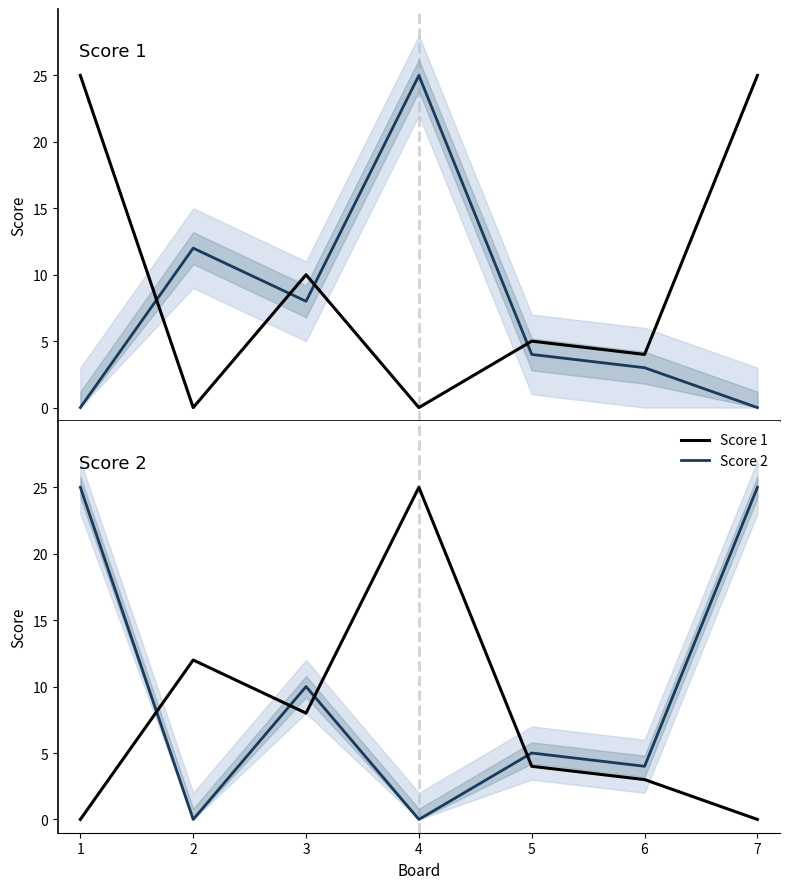

What is the difference between the maximum and minimum values in the Score 1 series?

25